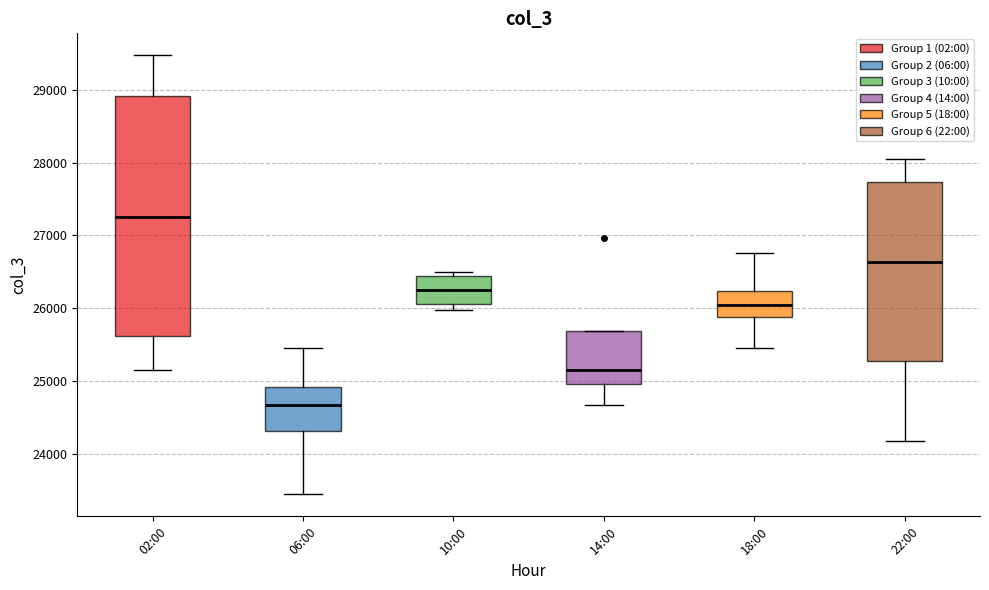

Reading left to right, read every box against the y-axis: the position of its median line, the range the box covers, and the ends of its whiskers. The values are not printed on the chart, so give them approximately, as read against the axis.

02:00: median 27300, box 25600 to 28900, whiskers 25200 to 29500
06:00: median 24700, box 24300 to 24900, whiskers 23400 to 25500
10:00: median 26300, box 26100 to 26400, whiskers 26000 to 26500
14:00: median 25200, box 25000 to 25700, whiskers 24700 to 25700
18:00: median 26000, box 25900 to 26200, whiskers 25400 to 26800
22:00: median 26600, box 25300 to 27700, whiskers 24200 to 28000